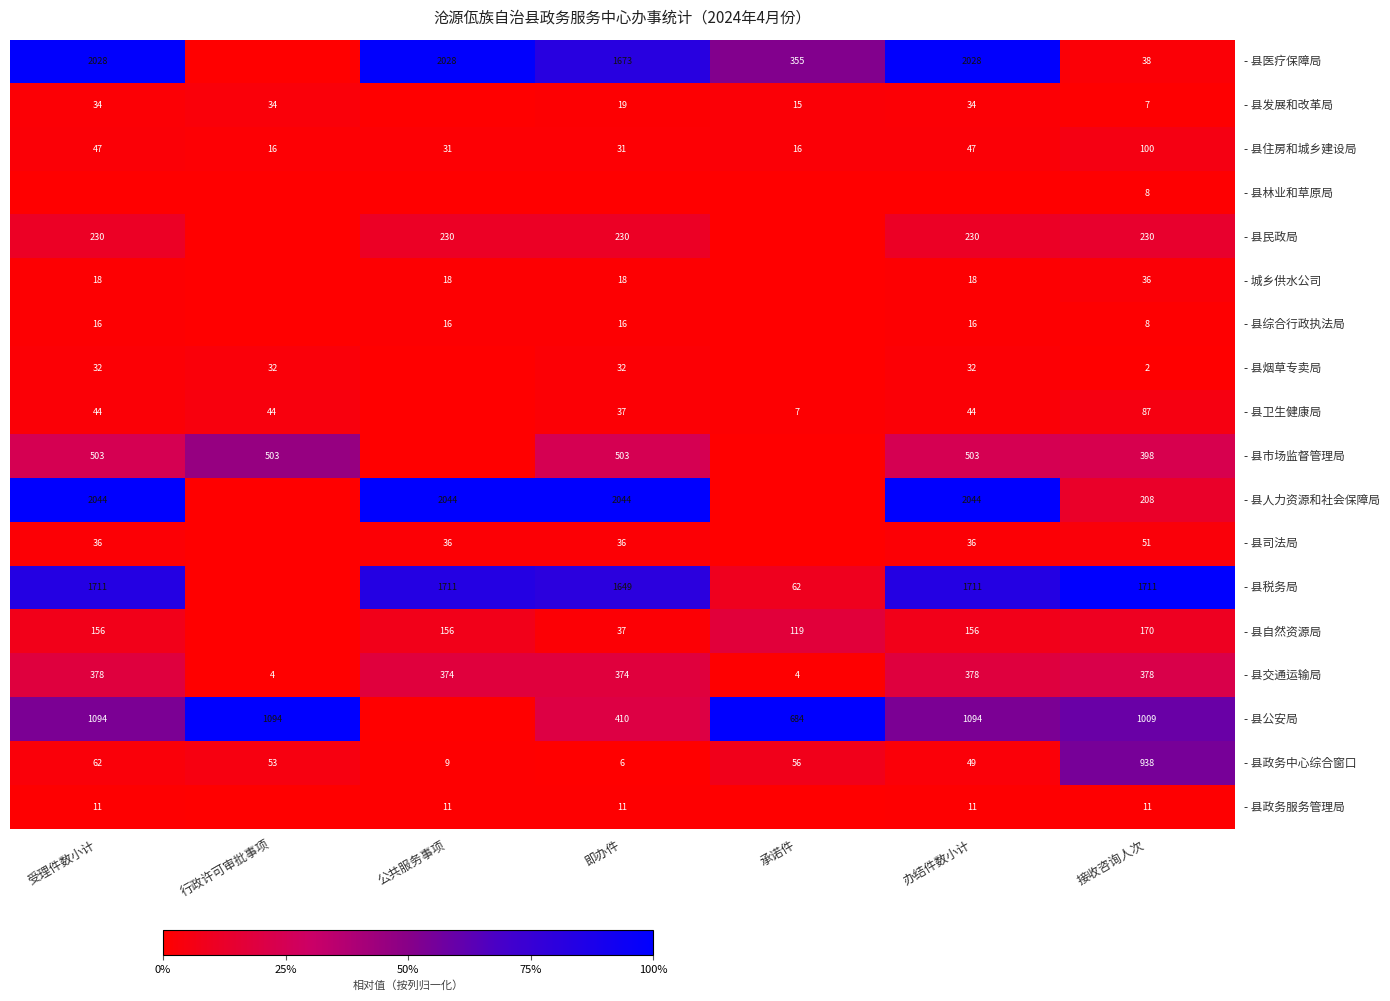

Is it true that - 县烟草专卖局 equals 1 at 接收咨询人次?

False